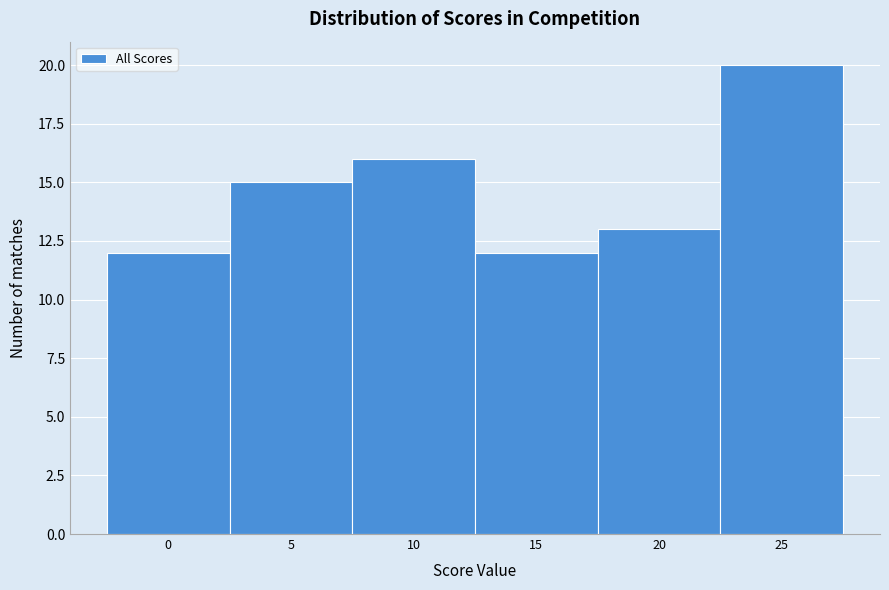

Reading right to left, list all the values displayed in this chart.

20	13	12	16	15	12